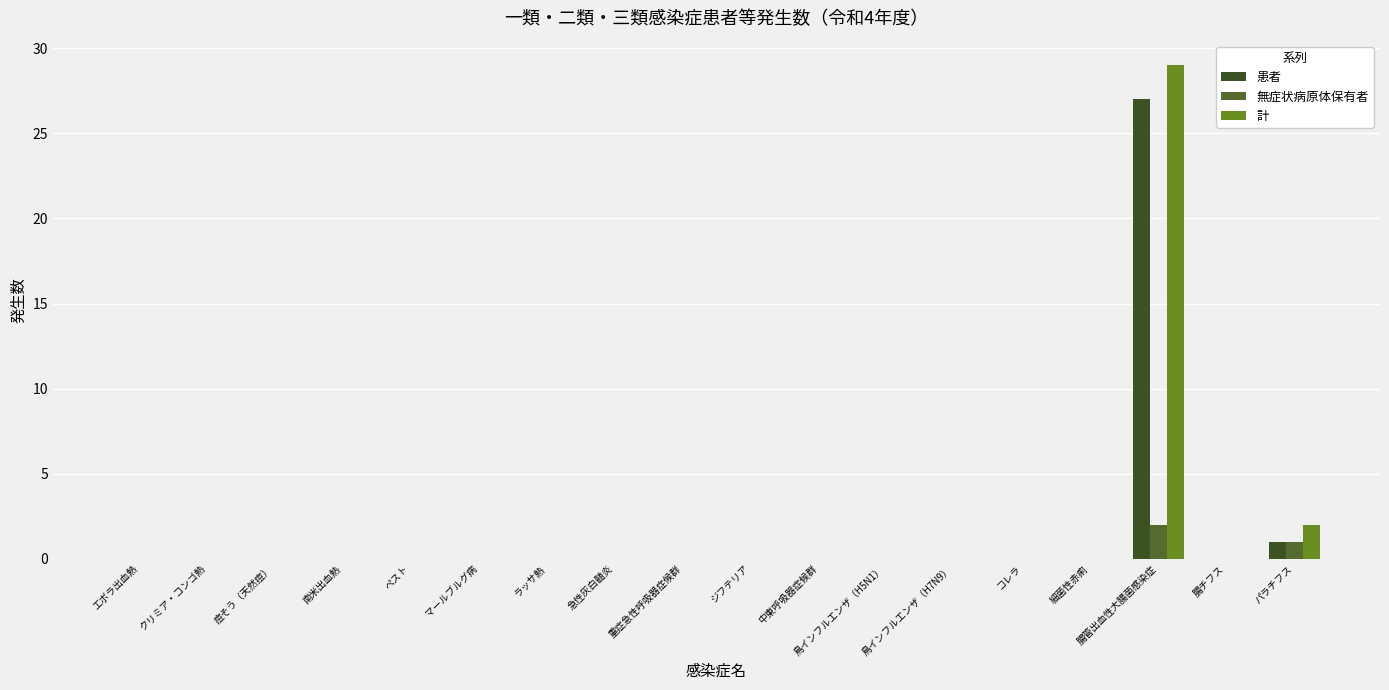

Rank the series at 痘そう（天然痘） from highest to lowest value.

患者, 無症状病原体保有者, 計